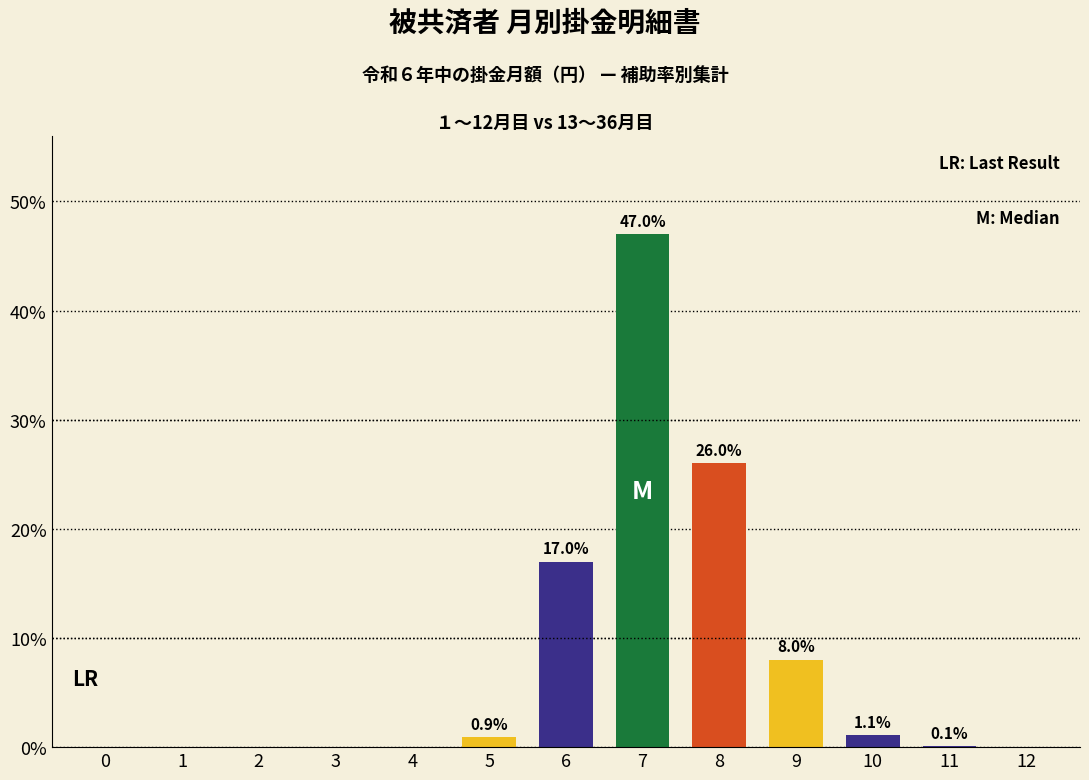

Does the chart contain stacked bars?

No